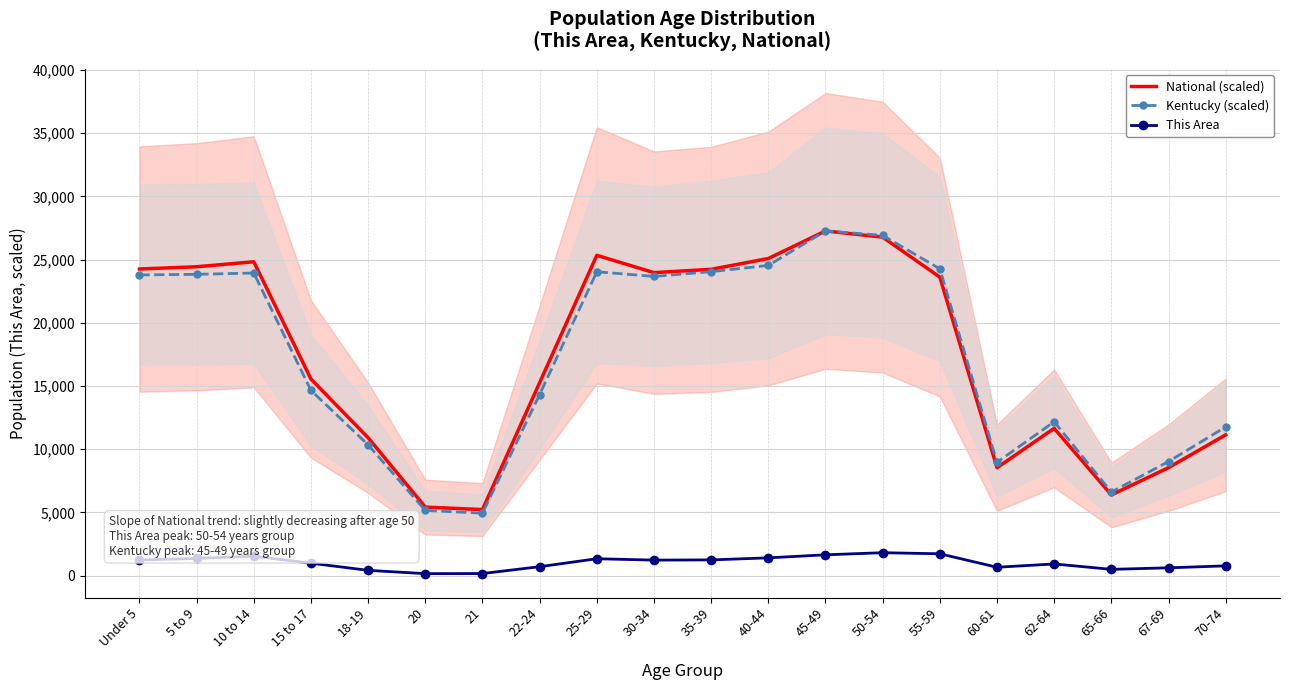

What is the difference between the This Area values at 65-66 and 20?

339.0